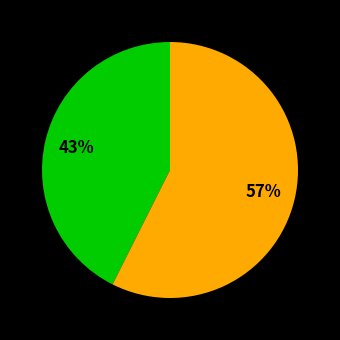

To the nearest percent, what is the average slice percentage?

50%